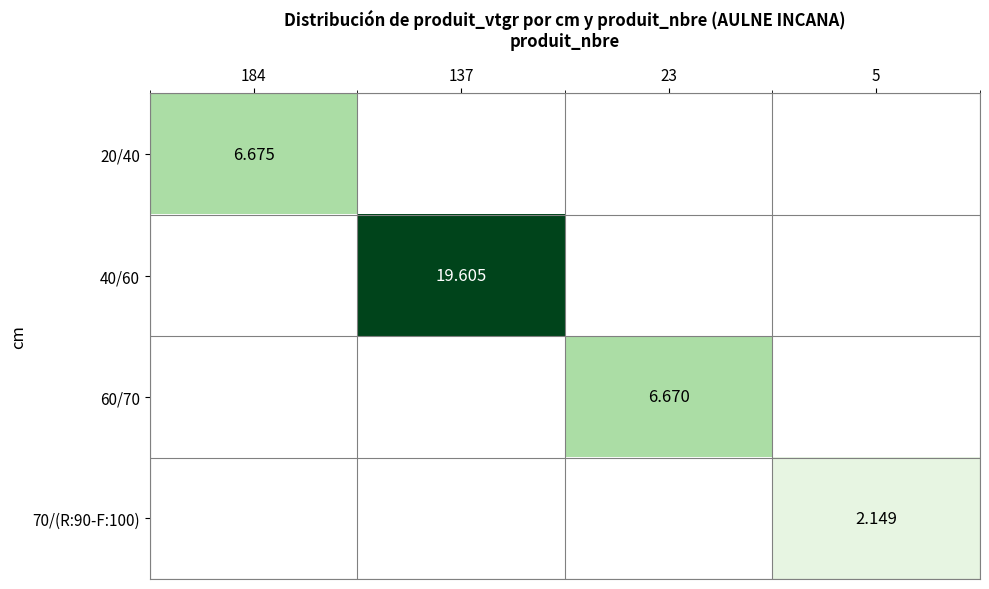

At which category is the sum across all series the highest?

137